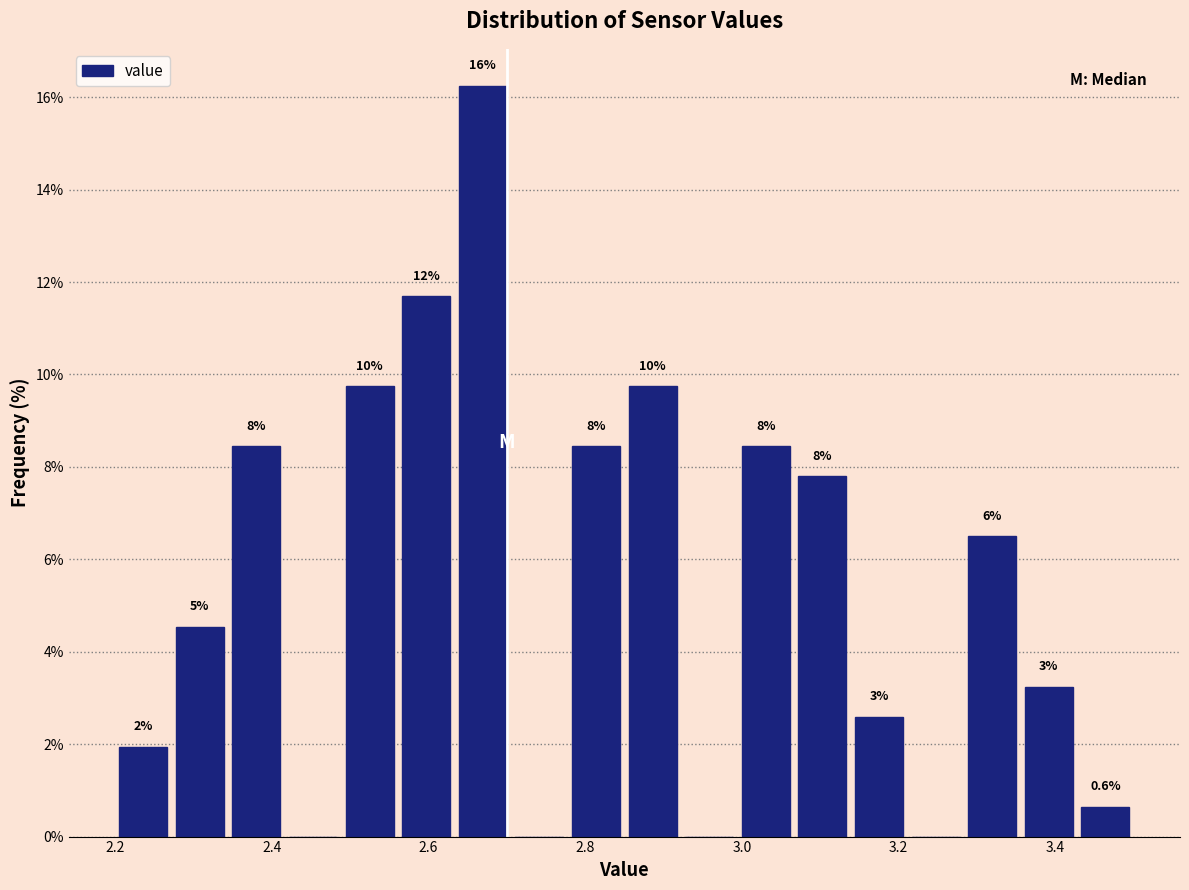

Around what value on the x-axis is the tallest bar? Give the approximate position of its centre, as read against the axis.

2.66